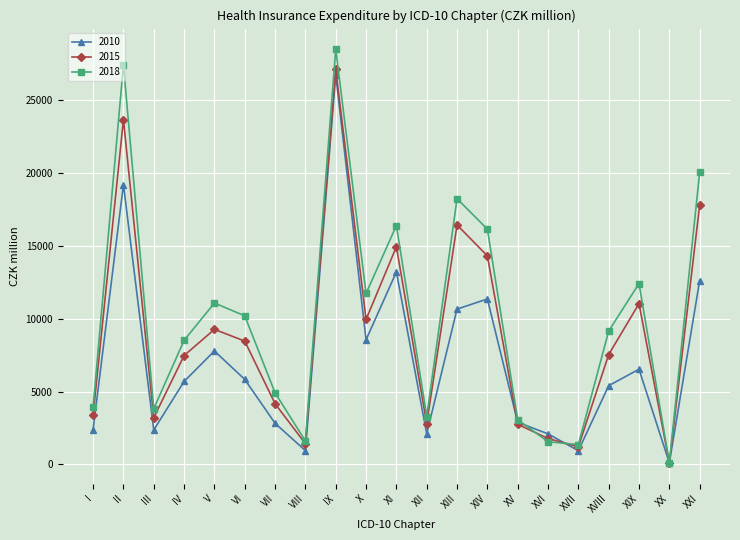

Which category has the highest value in the 2015 series?

IX